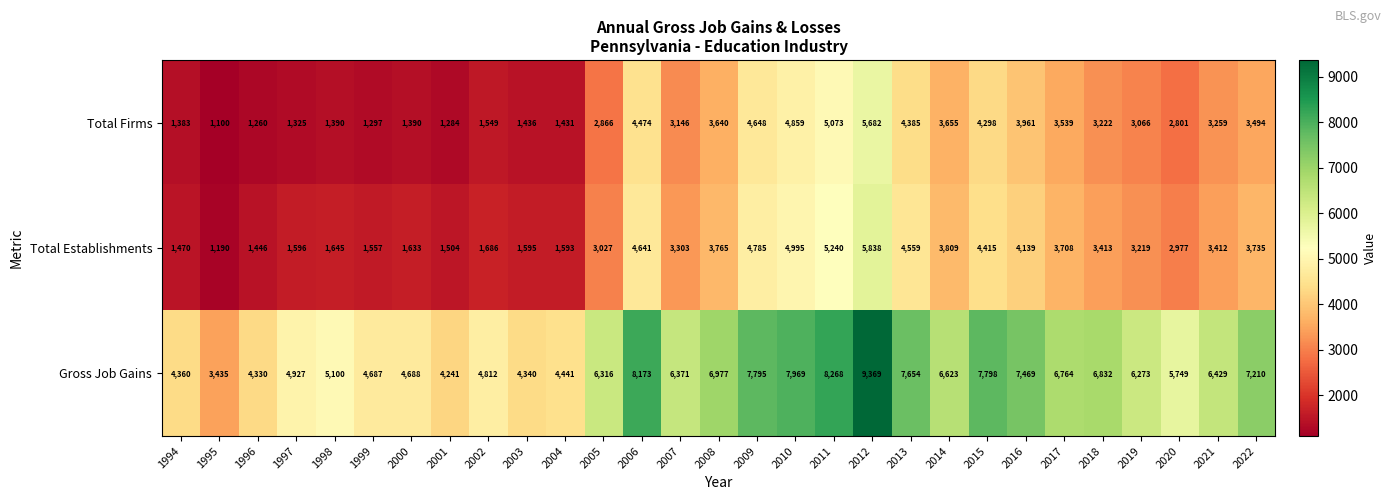

At 2019, list the series in order from smallest to largest.

Total Firms, Total Establishments, Gross Job Gains